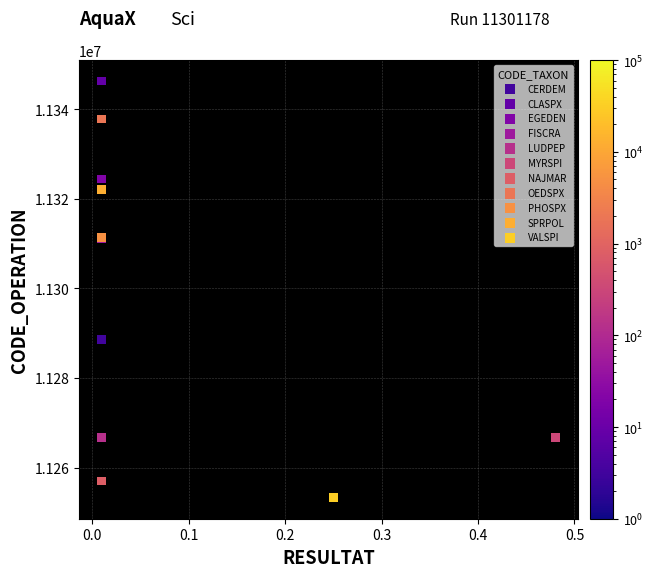

Which series contains the lowest Y value?

VALSPI